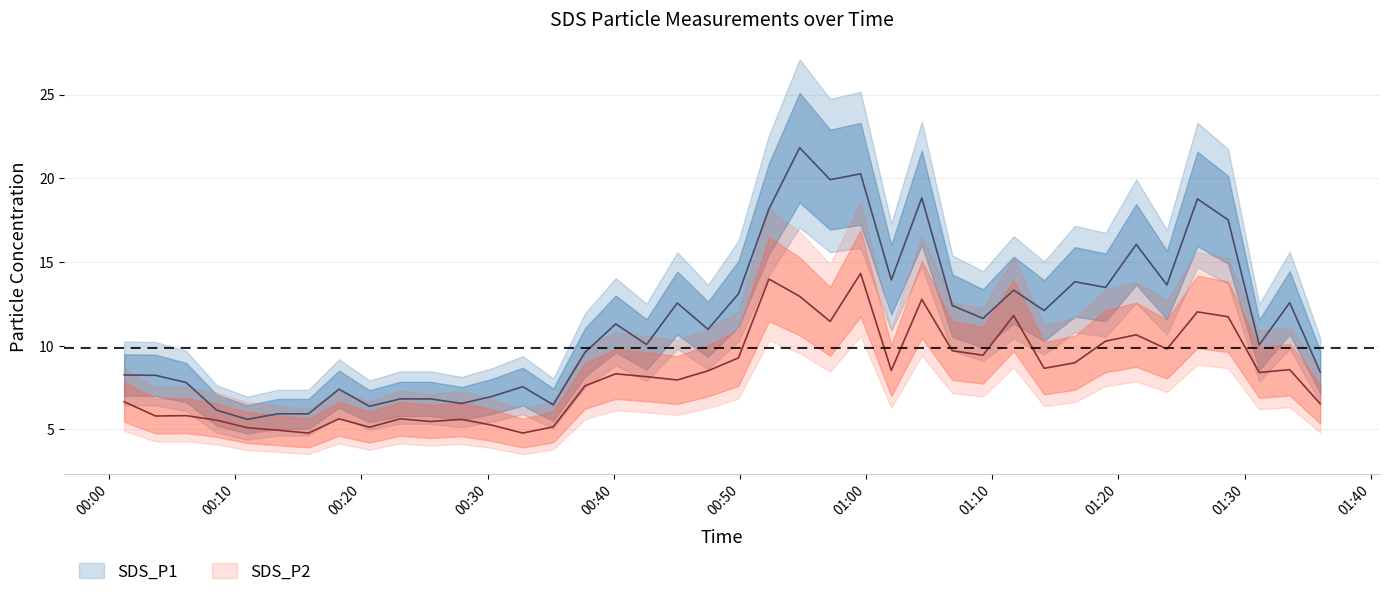

What is the value of the SDS_P2 point at the 21st from the left?

9.3